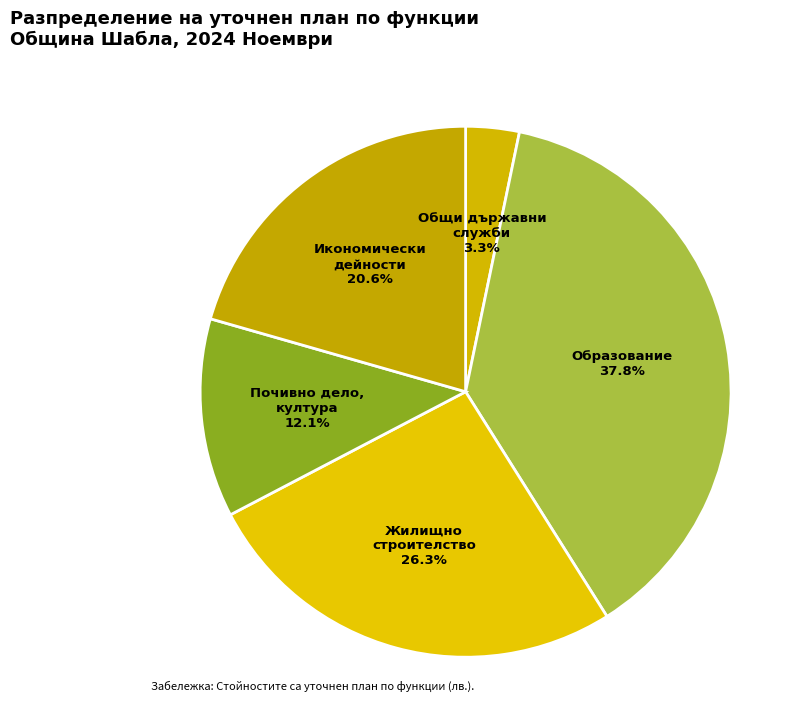

To the nearest percent, what is the difference between the largest and smallest slice percentages?

35%